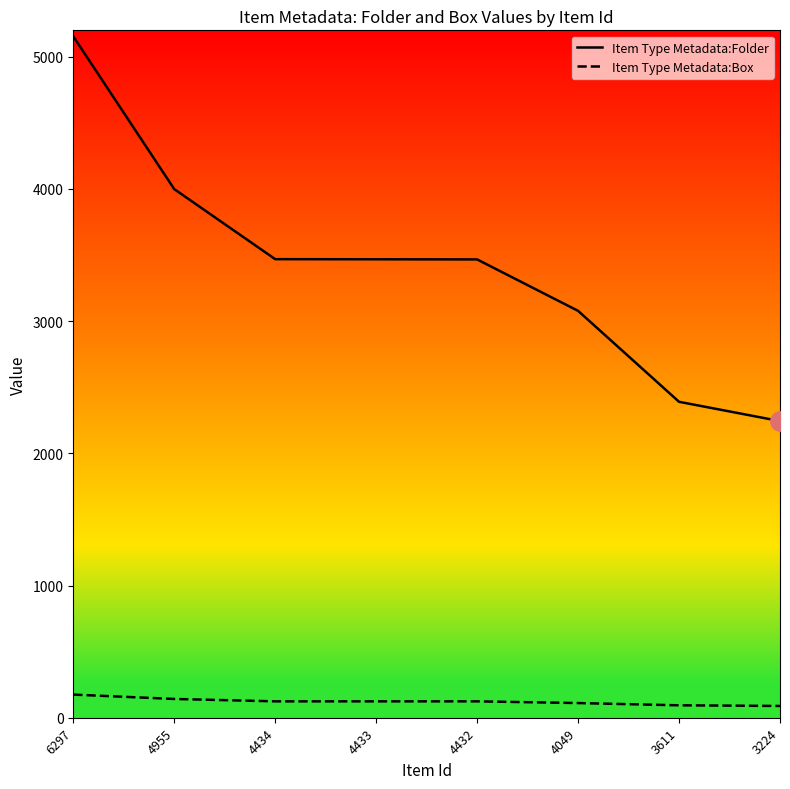

What is the smallest value displayed?

89